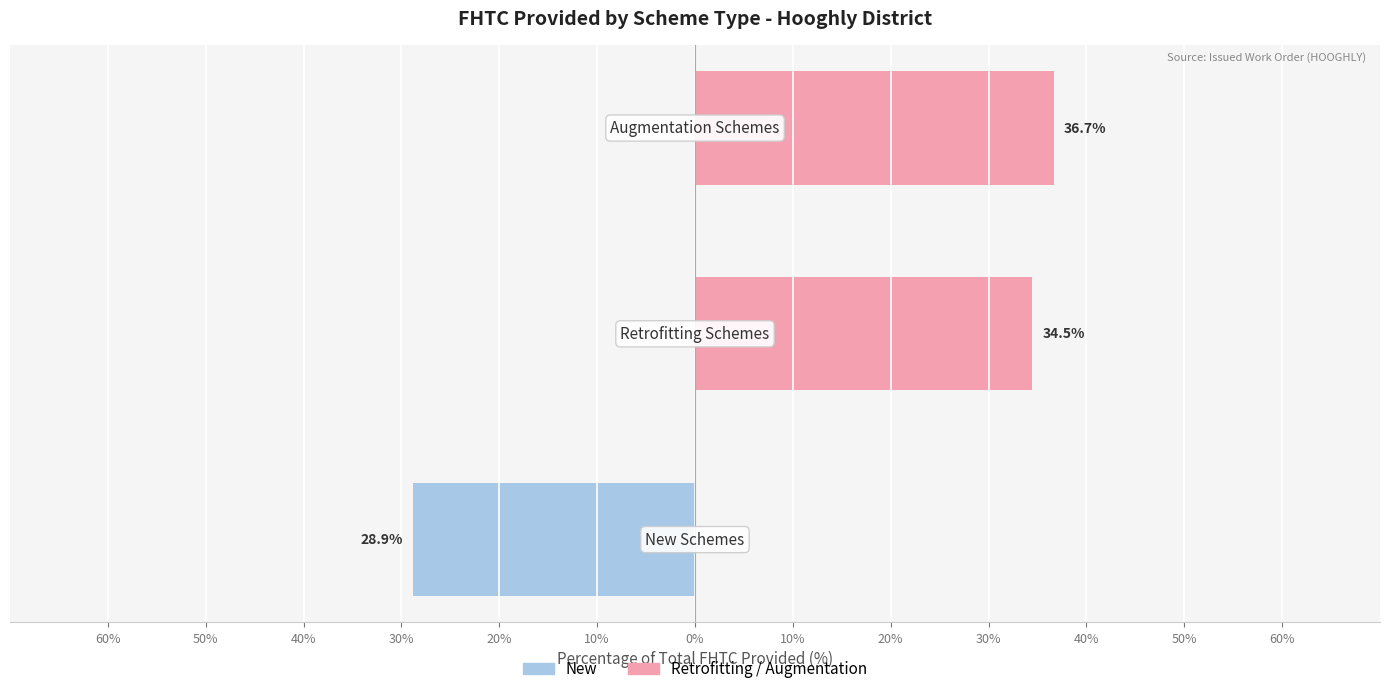

Which has a higher value, 50% or 60%?

50%